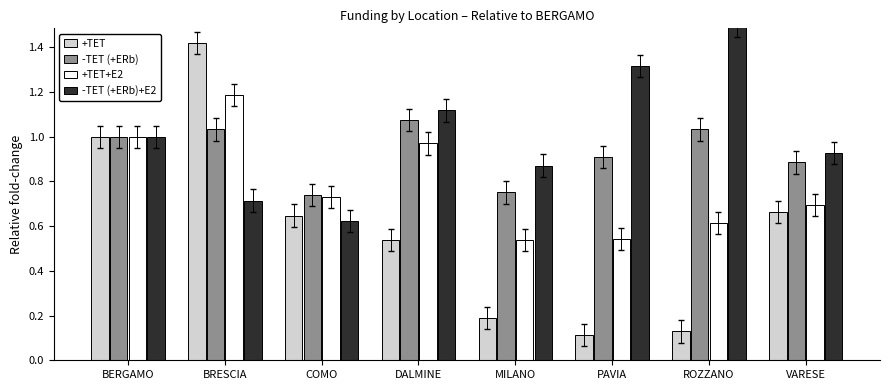

The -TET (+ERb) series shows 0.5 at MILANO. True or false?

False